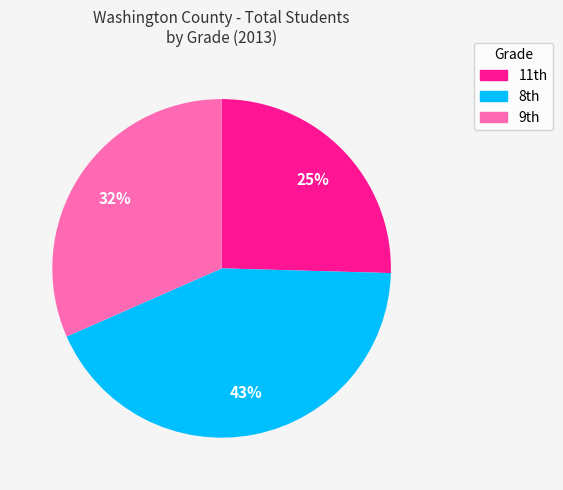

What is the largest slice in the pie chart?

8th